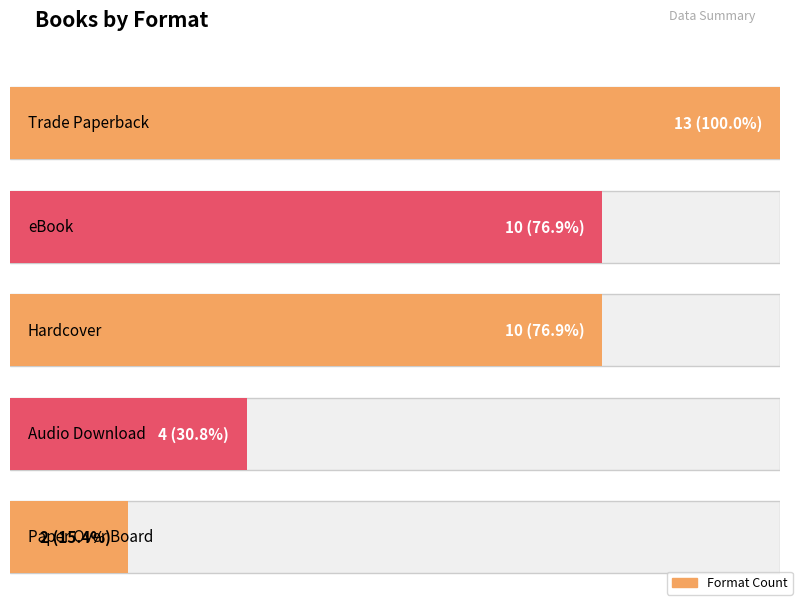

What is the value of the 2nd bar from the left?

10